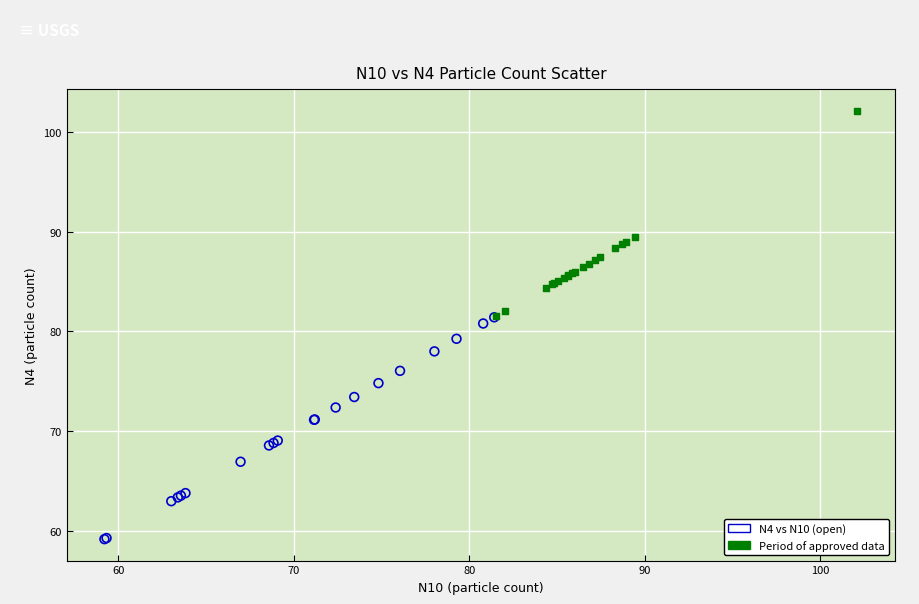

Which series contains the lowest Y value?

N4 vs N10 (open)